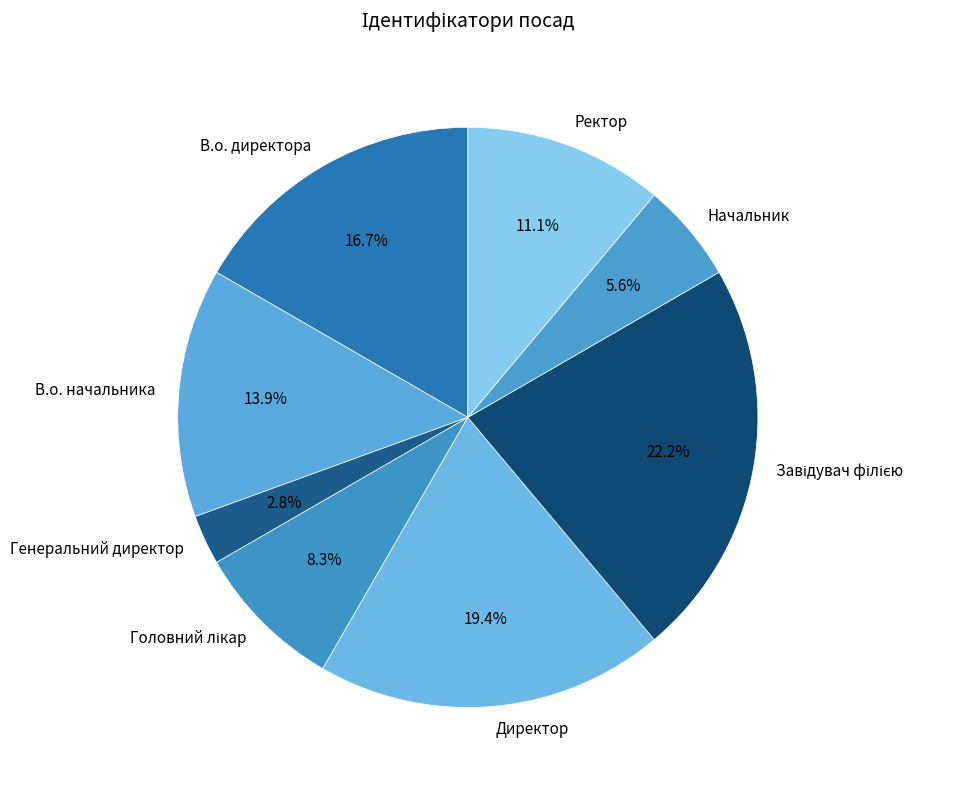

Do В.о. начальника and Генеральний директор together represent more than half of the pie?

No